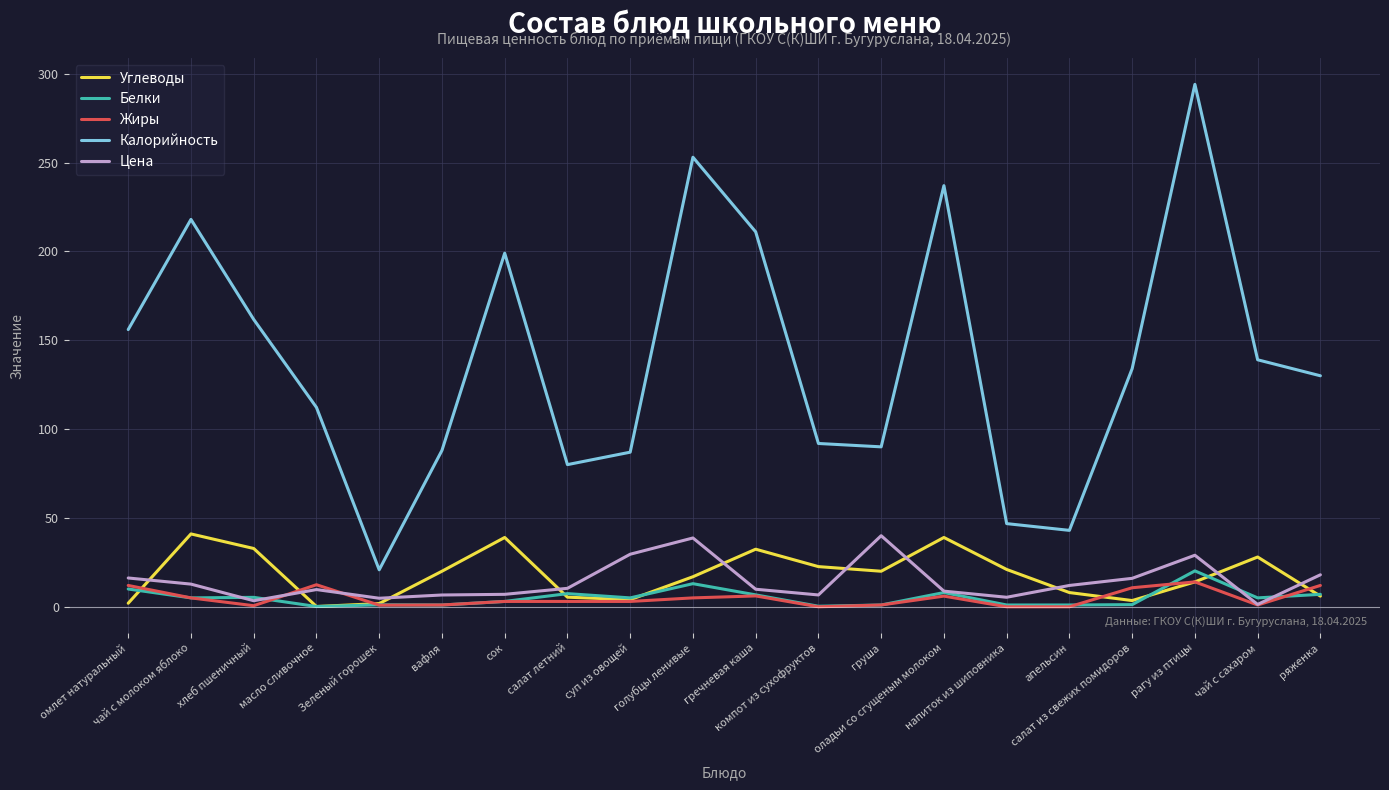

True or false: Углеводы and Калорийность intersect in this chart.

False